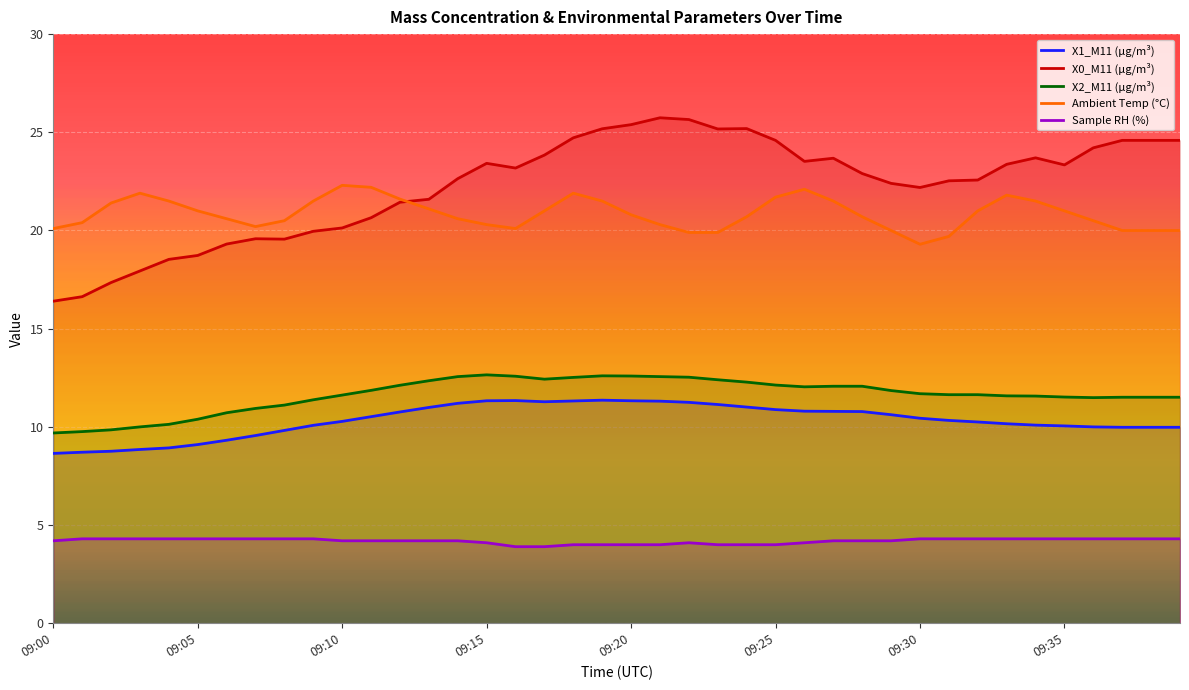

True or false: Ambient Temp (°C) and Sample RH (%) cross at least once.

False